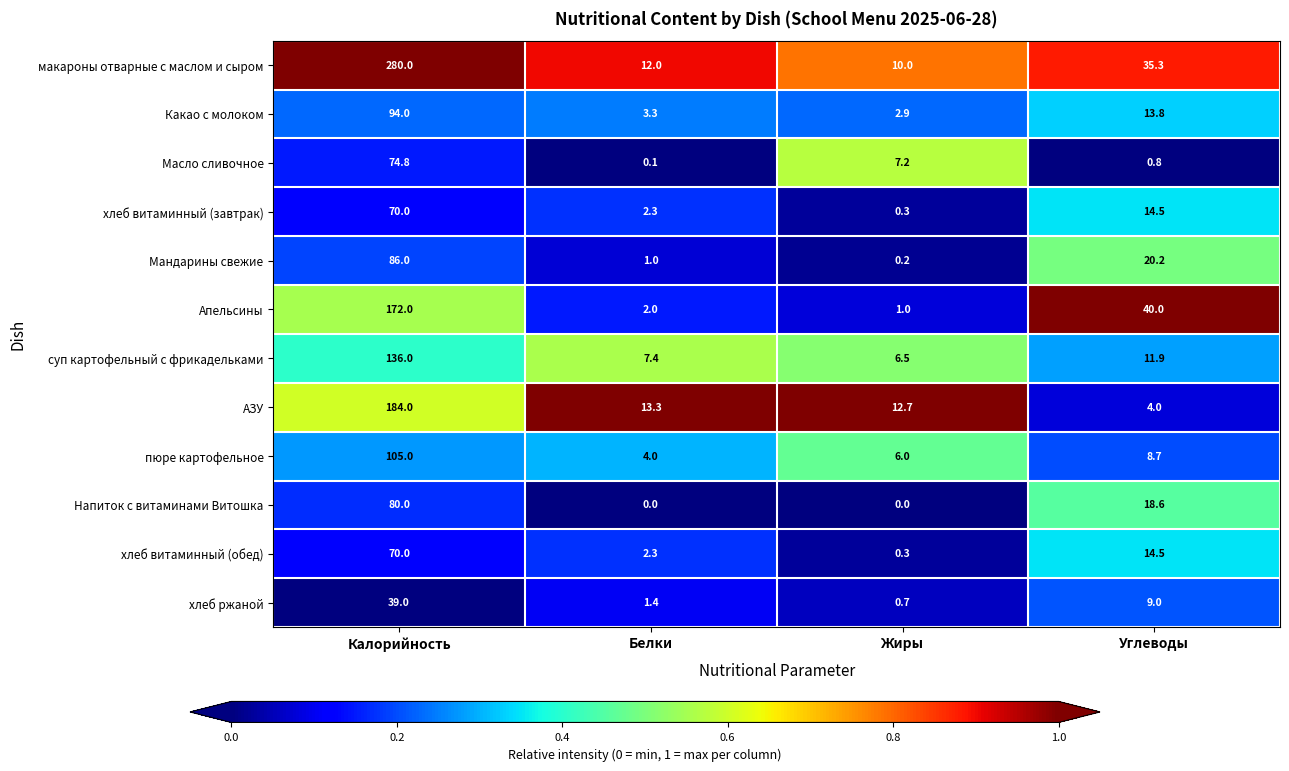

What is the sum of the Напиток с витаминами Витошка values at Белки and Углеводы?

18.6